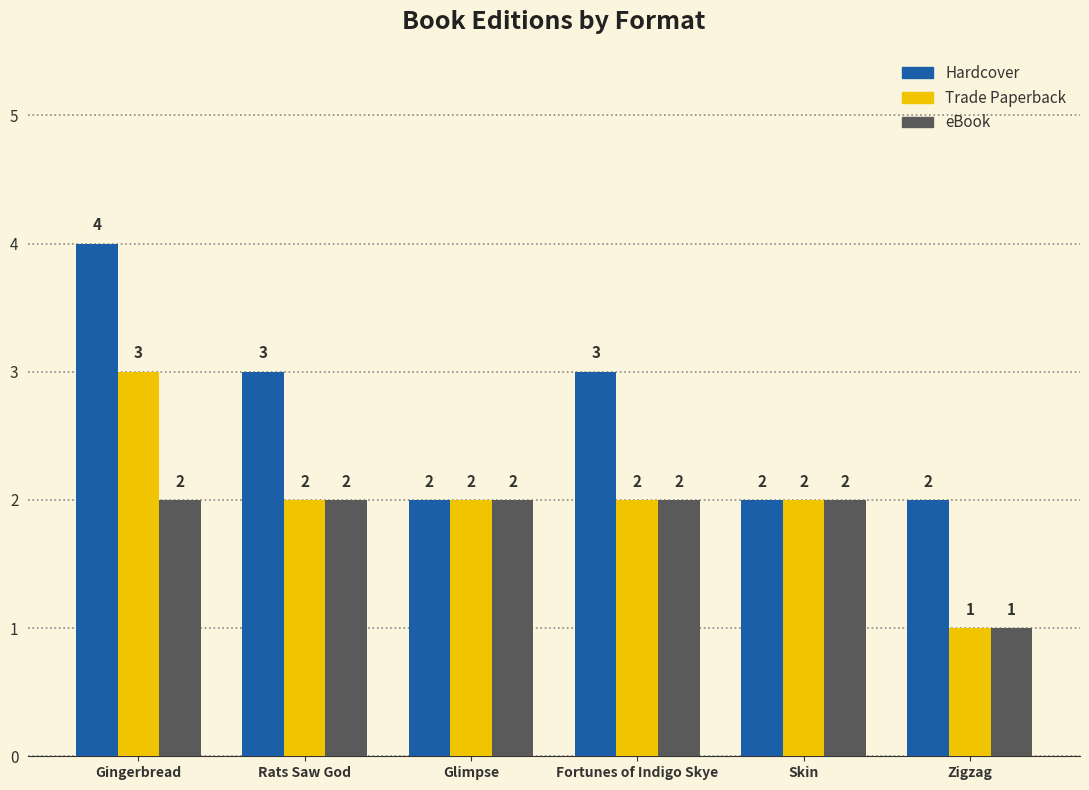

At which category does the chart reach its minimum across all series?

Zigzag